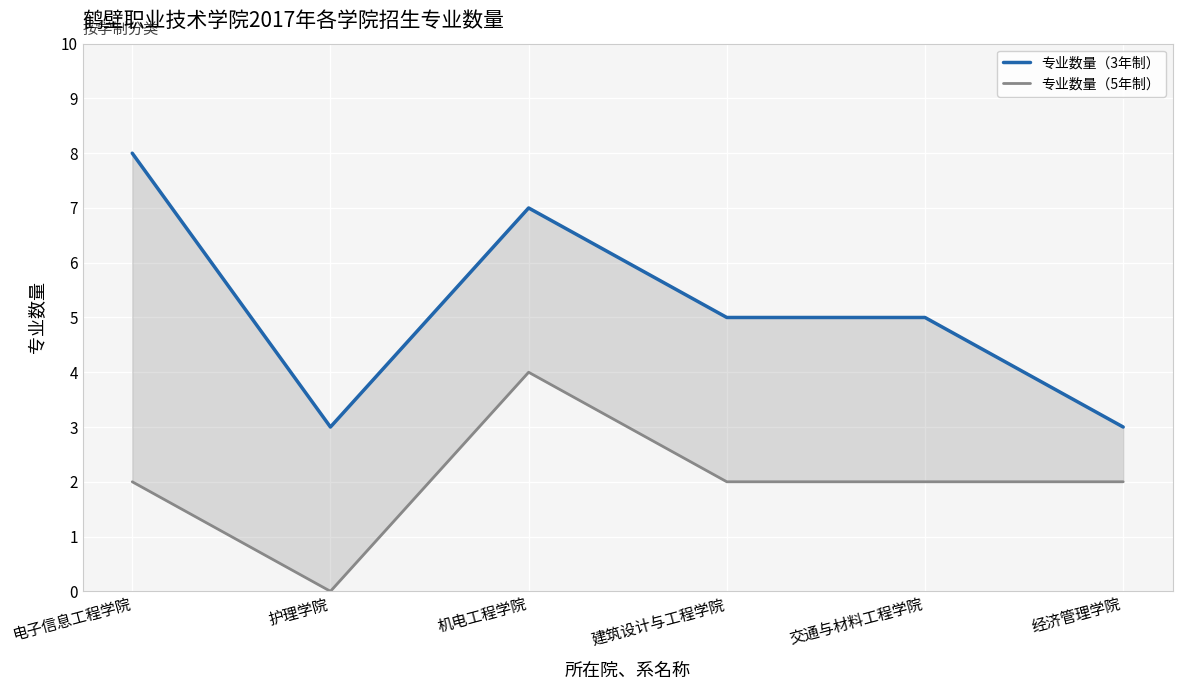

True or false: 专业数量（3年制） and 专业数量（5年制） cross at least once.

False